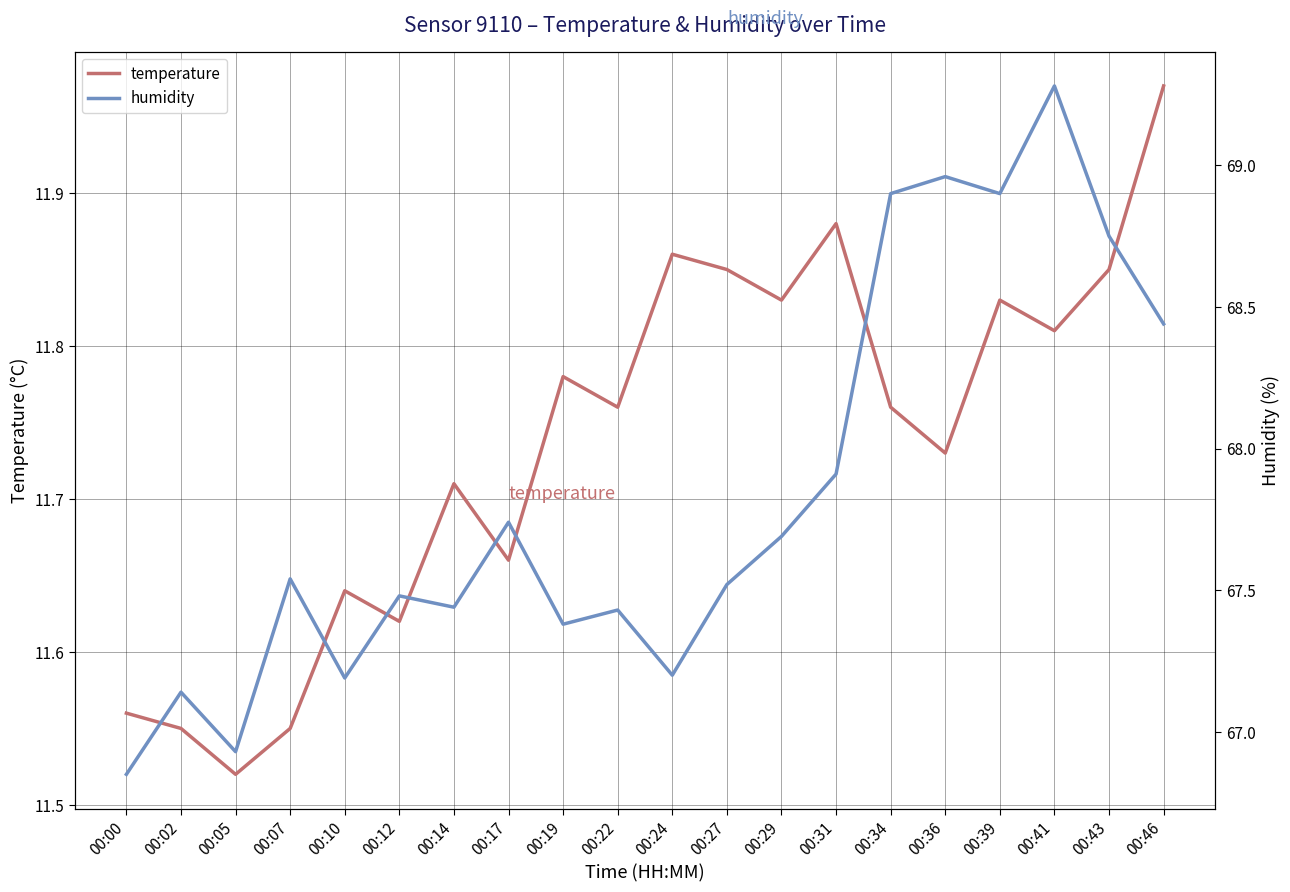

The value of humidity at 00:43 is 89.8. True or false?

False